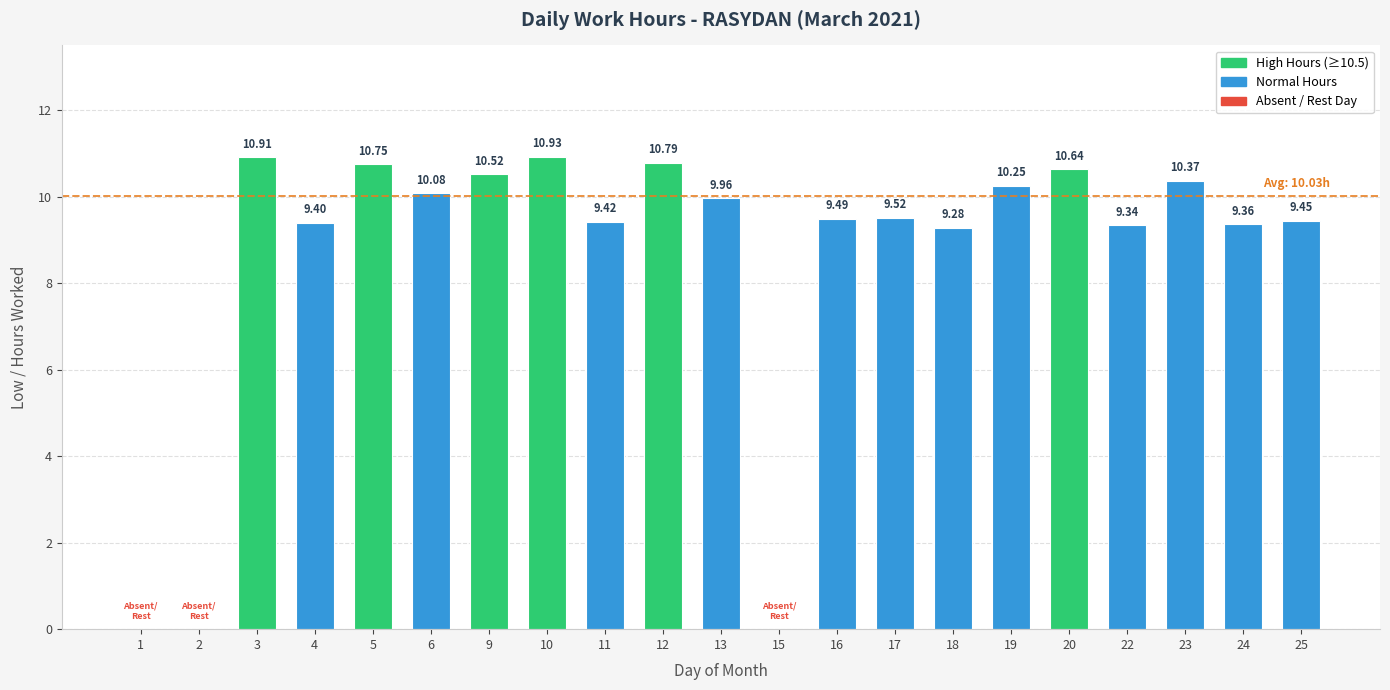

What is the sum of the values at 22 and 4?

18.7